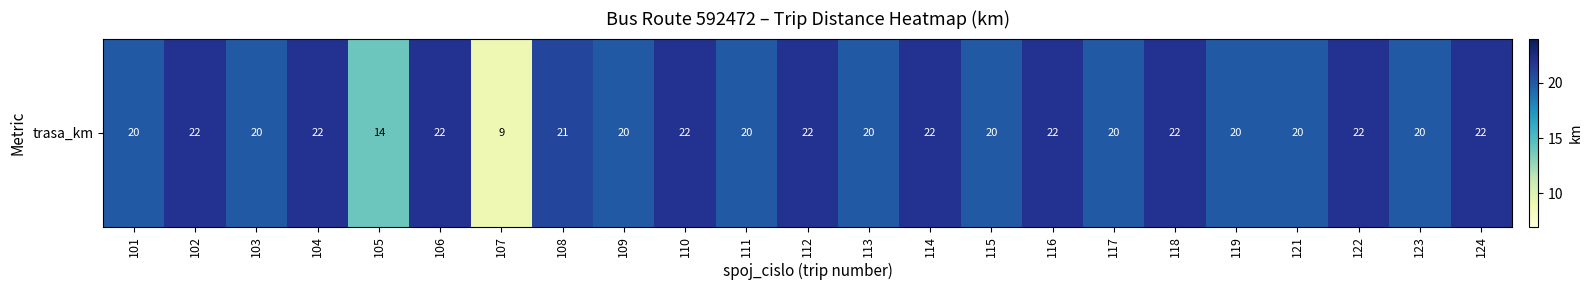

What is the sum of all values?

464